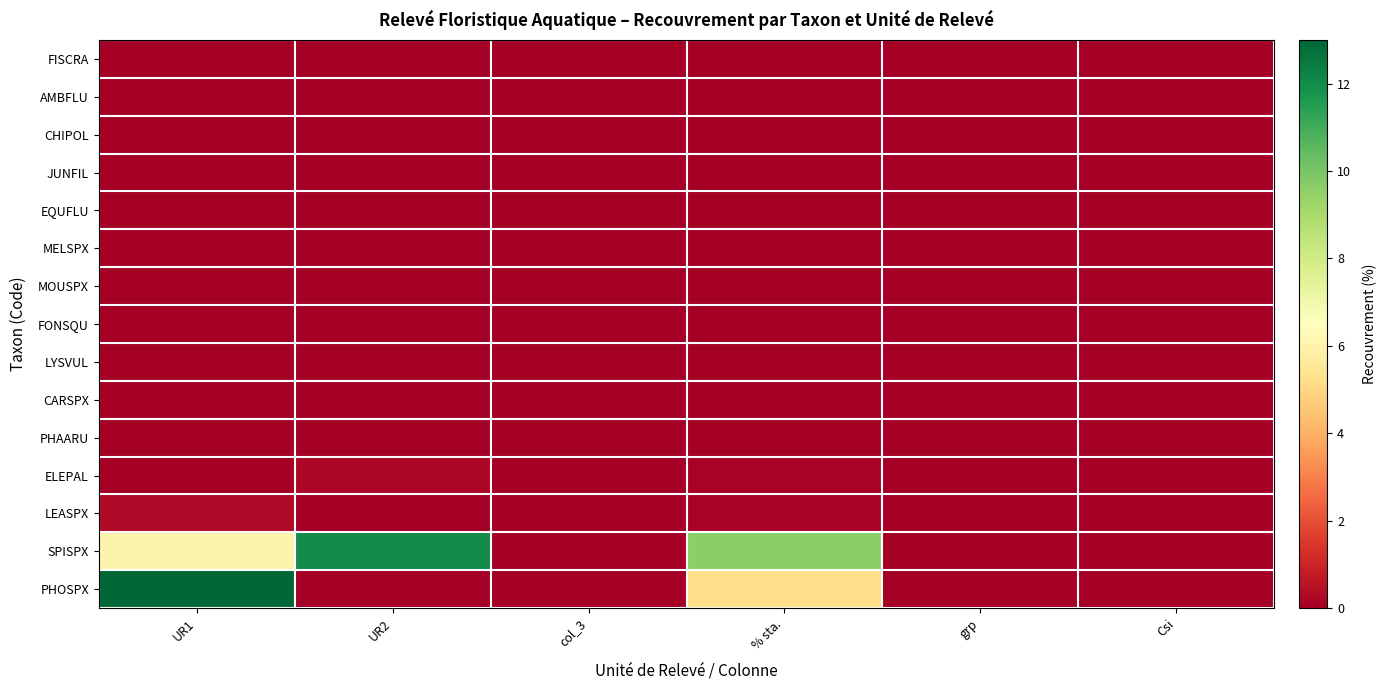

At which category is the sum across all series the highest?

UR1